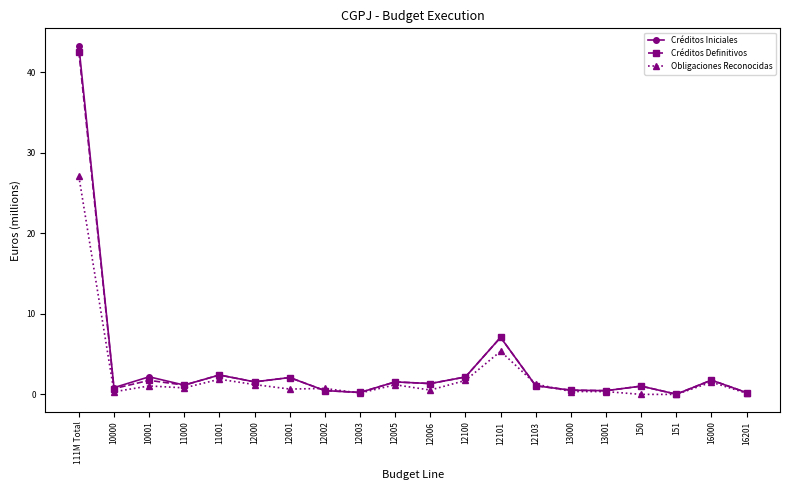

What are all the series names shown in the legend?

Créditos Iniciales, Créditos Definitivos, Obligaciones Reconocidas